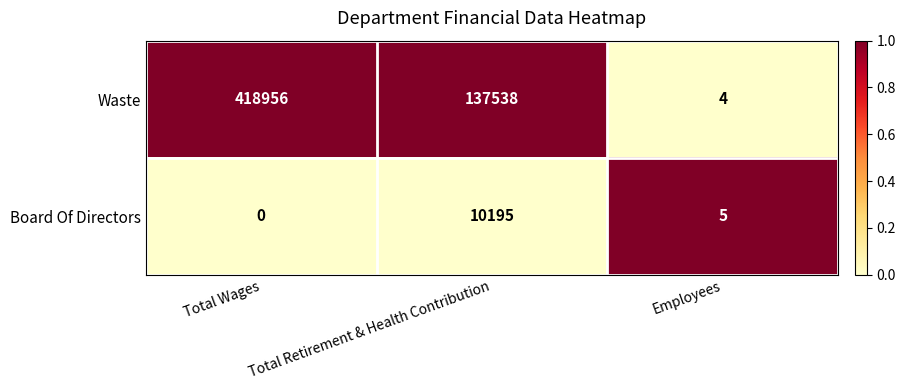

Rank the series by their maximum value, from highest to lowest.

Waste, Board Of Directors